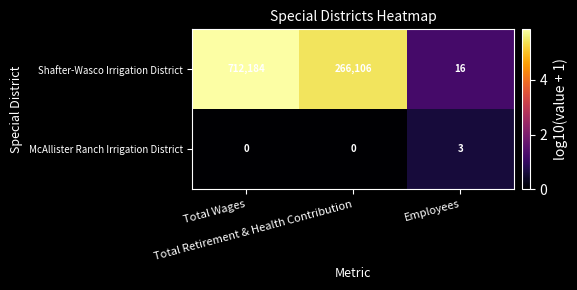

What is the greatest value displayed?

712184